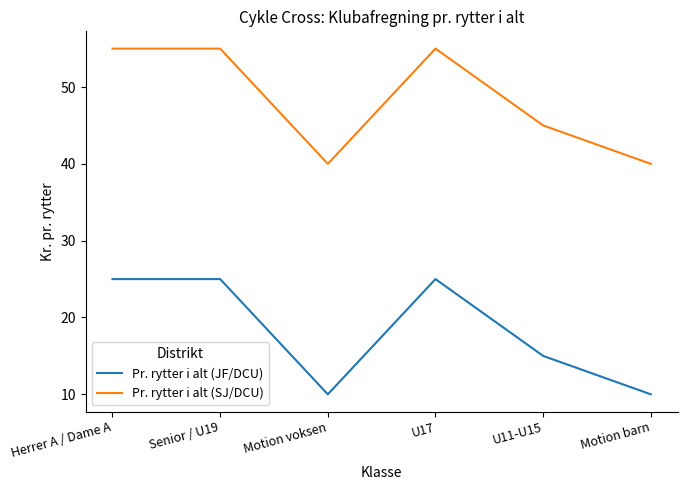

What are all the series names shown in the legend?

Pr. rytter i alt (JF/DCU), Pr. rytter i alt (SJ/DCU)